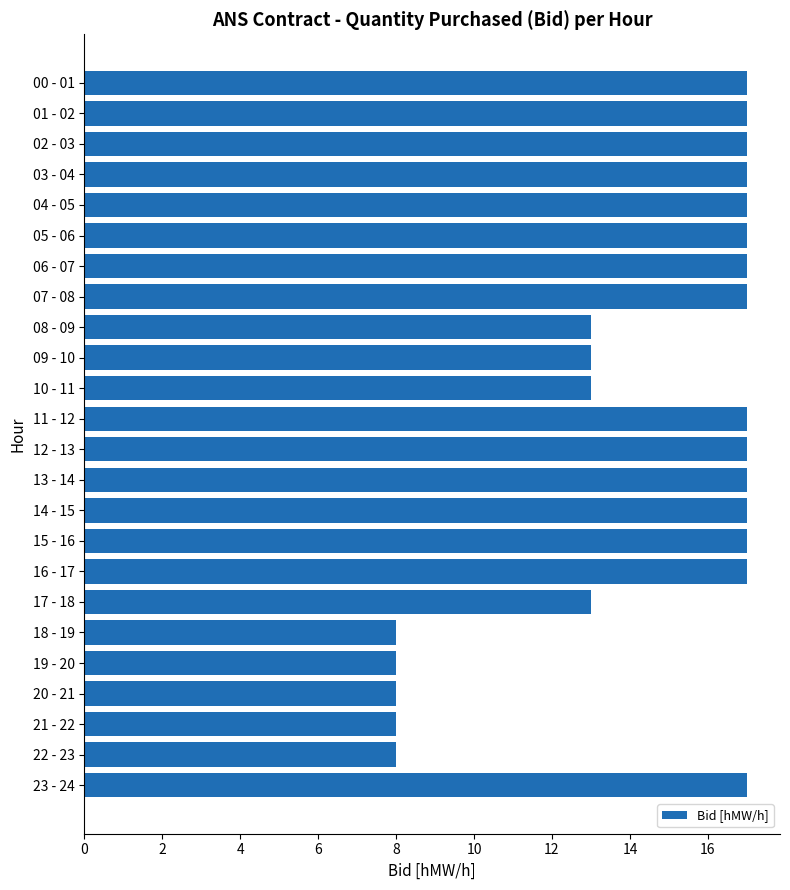

Is it true that the value at 18 - 19 is 3?

False